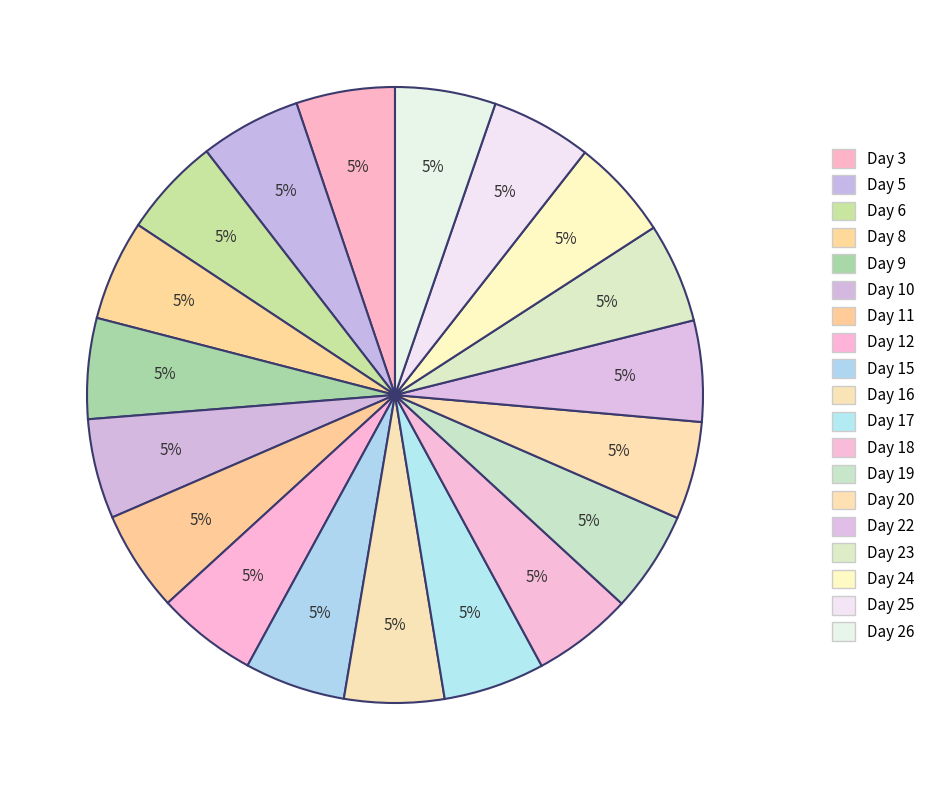

How many slices are in this pie chart?

19